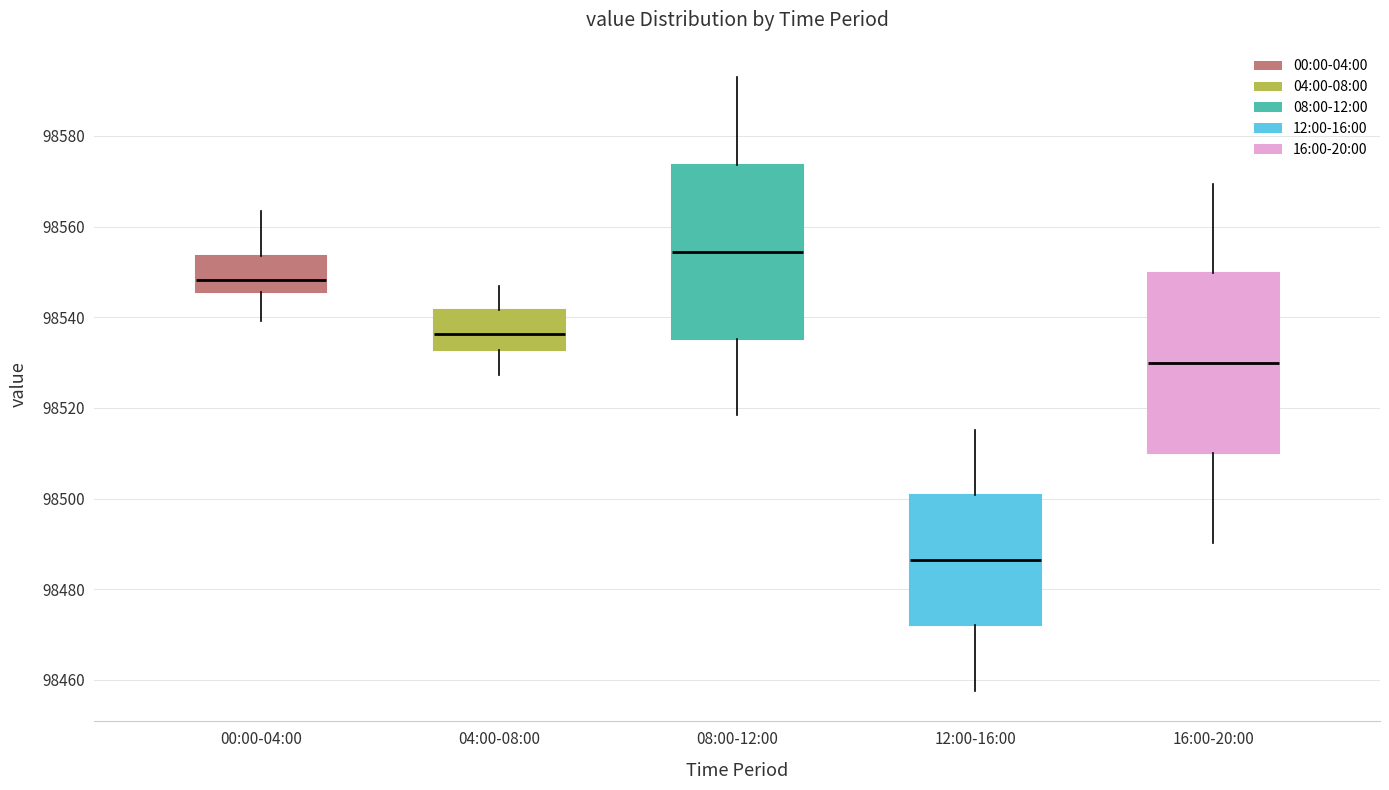

Which box's median line is the highest?

08:00-12:00